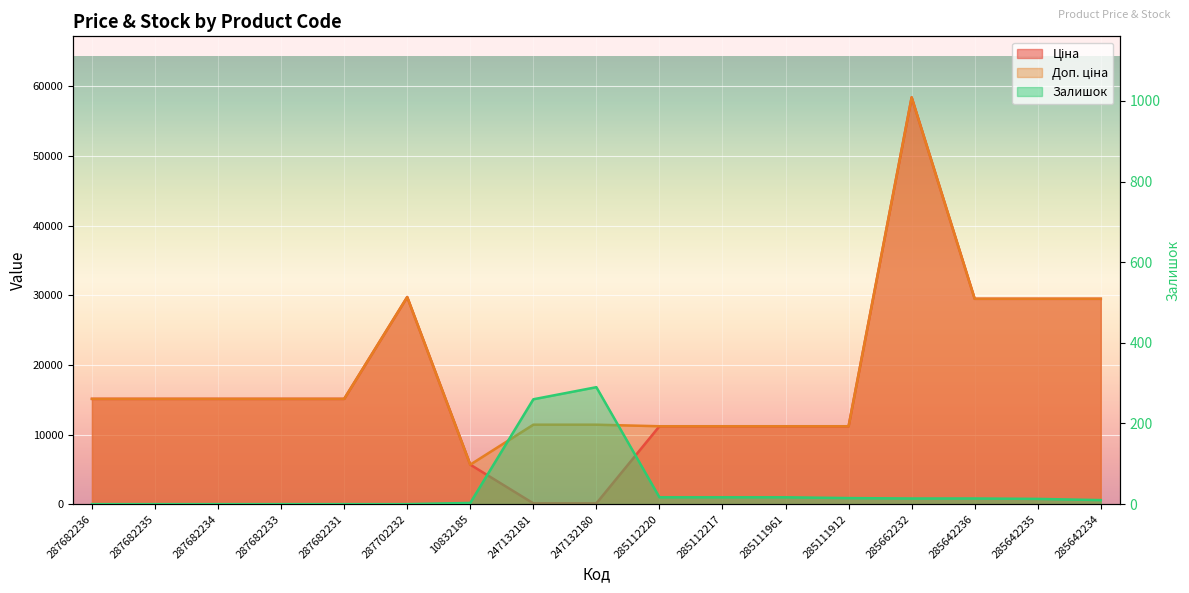

After their last crossing, which series has the higher values: Залишок or Ціна?

Ціна